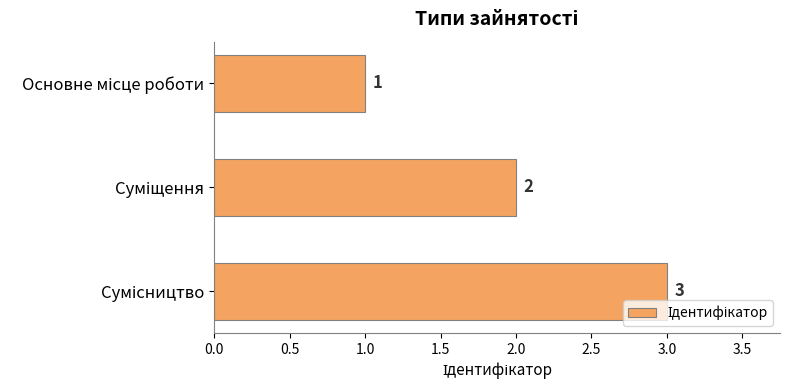

What is the sum of all values?

6